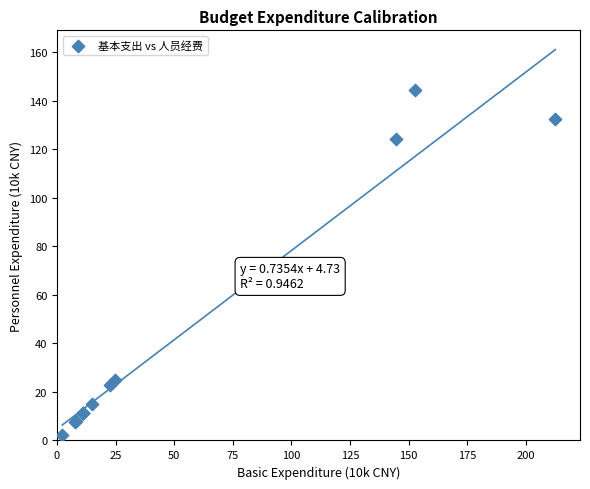

What Y value in the scatter plot is closest to 73?

24.9